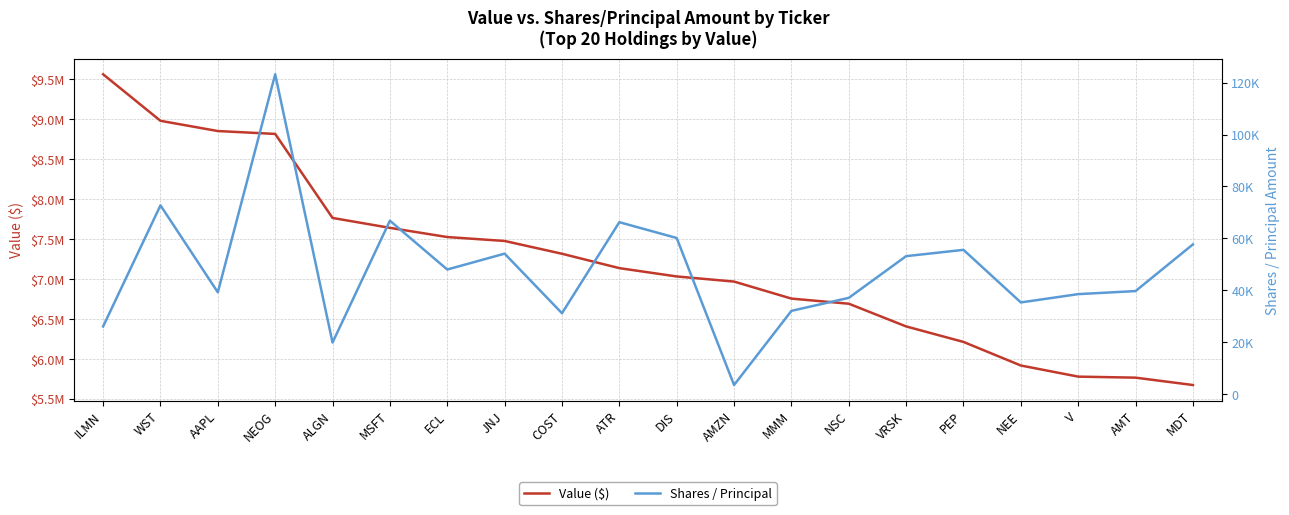

Is the value of Shares / Principal at ALGN greater than the value of Value ($) at MMM?

No